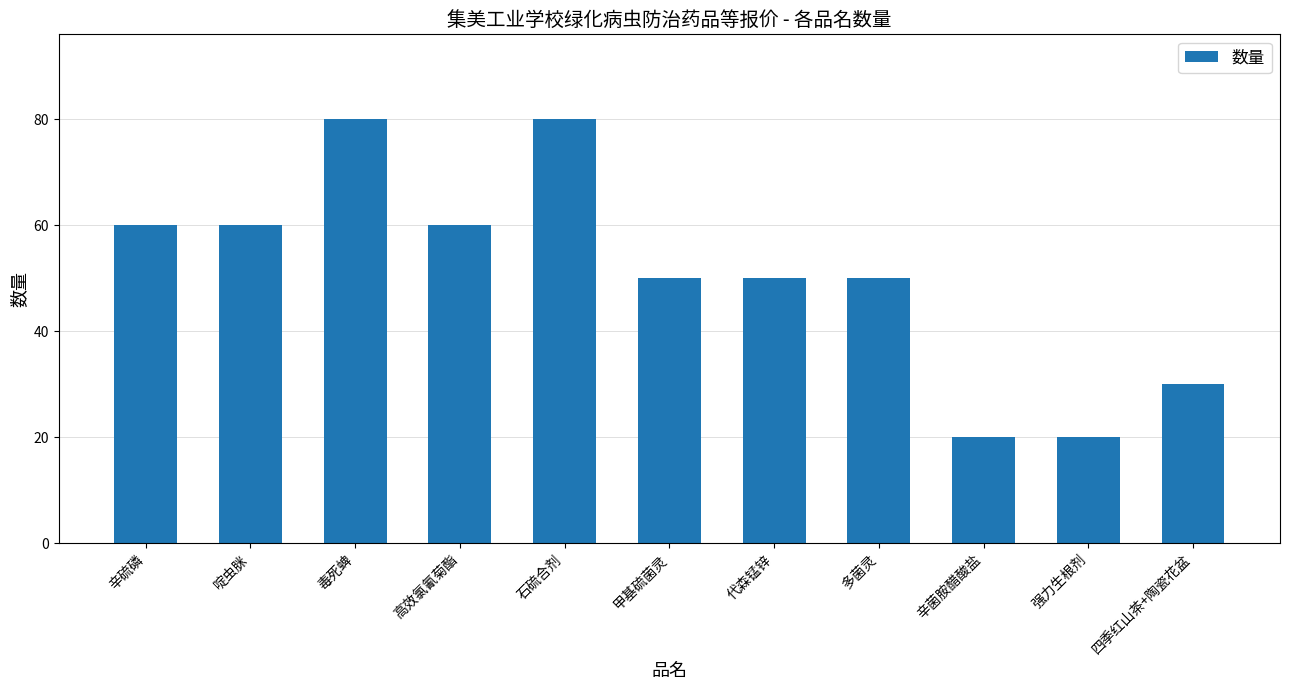

Between 石硫合剂 and 辛菌胺醋酸盐, which is larger?

石硫合剂